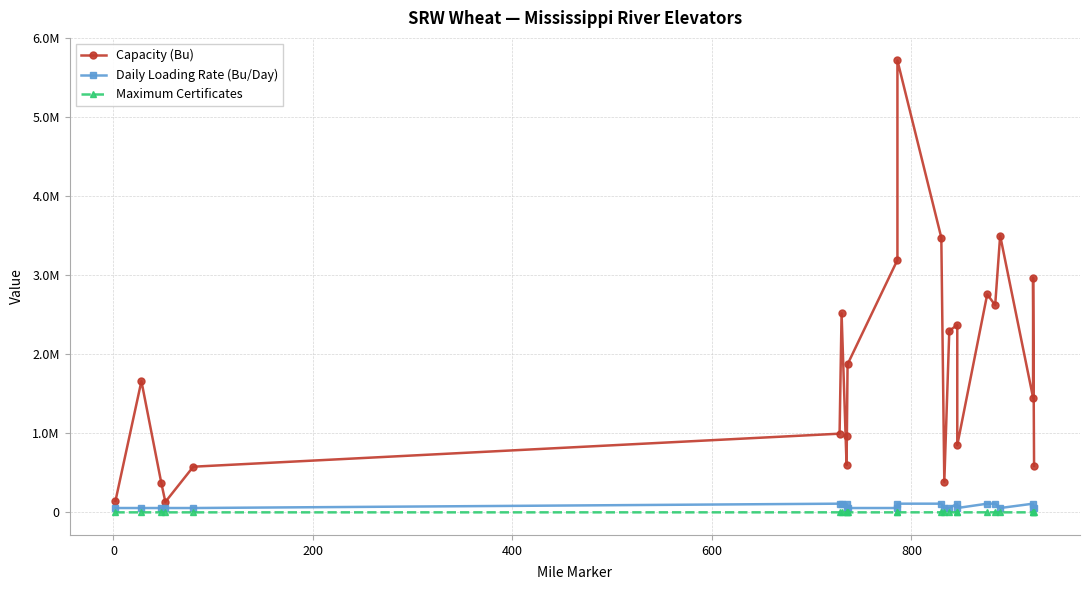

What are all the series names shown in the legend?

Capacity (Bu), Daily Loading Rate (Bu/Day), Maximum Certificates